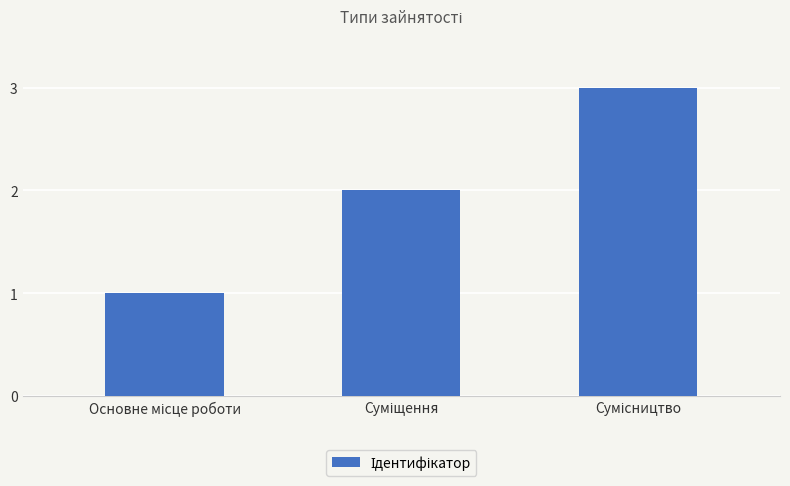

What is the sum of all values?

6